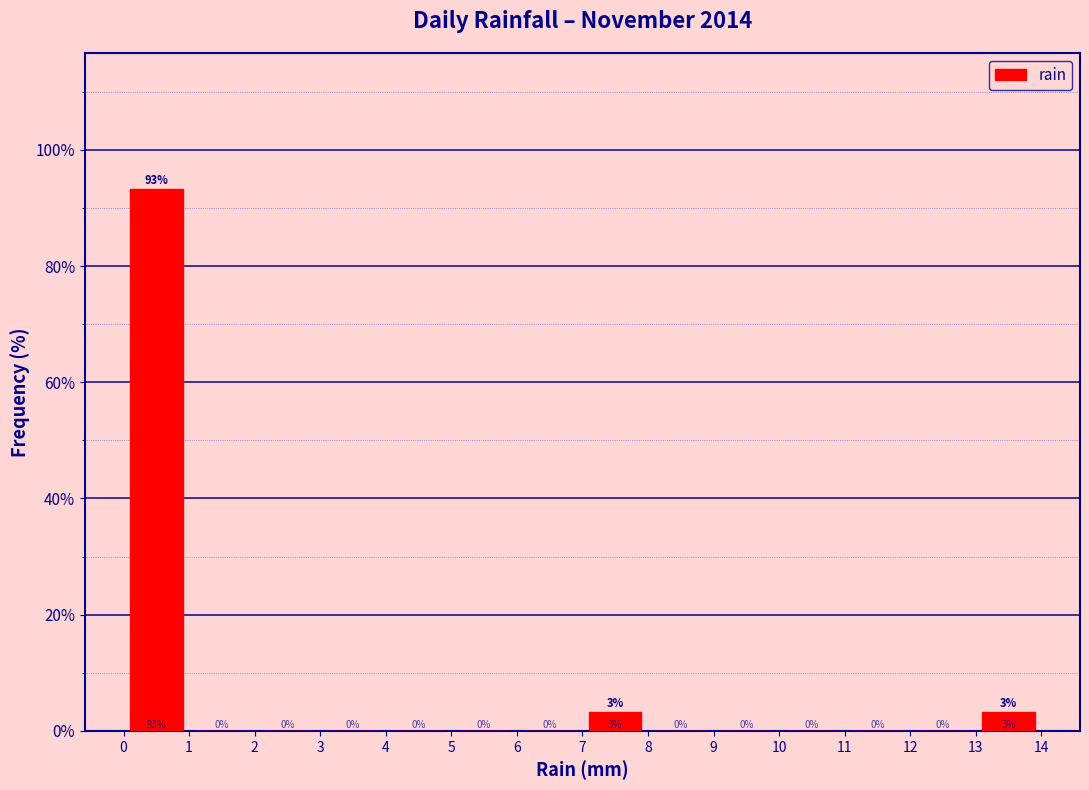

Which range on the x-axis has the tallest bar?

0 to 1